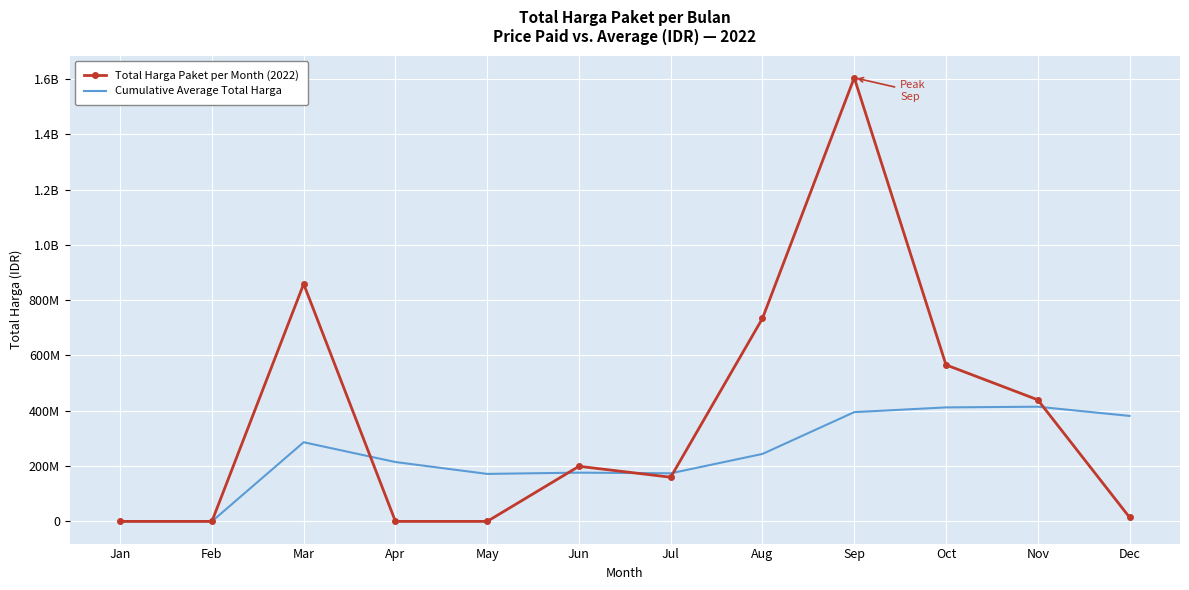

What are all the series names shown in the legend?

Total Harga Paket per Month (2022), Cumulative Average Total Harga